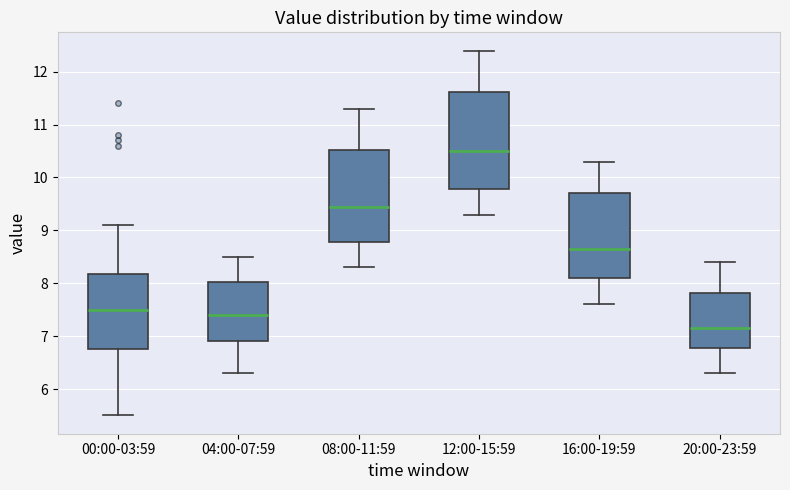

Reading left to right, read every box against the y-axis: the position of its median line, the range the box covers, and the ends of its whiskers. The values are not printed on the chart, so give them approximately, as read against the axis.

00:00-03:59: median 7.5, box 6.8 to 8.2, whiskers 5.5 to 9.1
04:00-07:59: median 7.4, box 6.9 to 8.0, whiskers 6.3 to 8.5
08:00-11:59: median 9.5, box 8.8 to 10.5, whiskers 8.3 to 11.3
12:00-15:59: median 10.5, box 9.8 to 11.6, whiskers 9.3 to 12.4
16:00-19:59: median 8.7, box 8.1 to 9.7, whiskers 7.6 to 10.3
20:00-23:59: median 7.2, box 6.8 to 7.8, whiskers 6.3 to 8.4